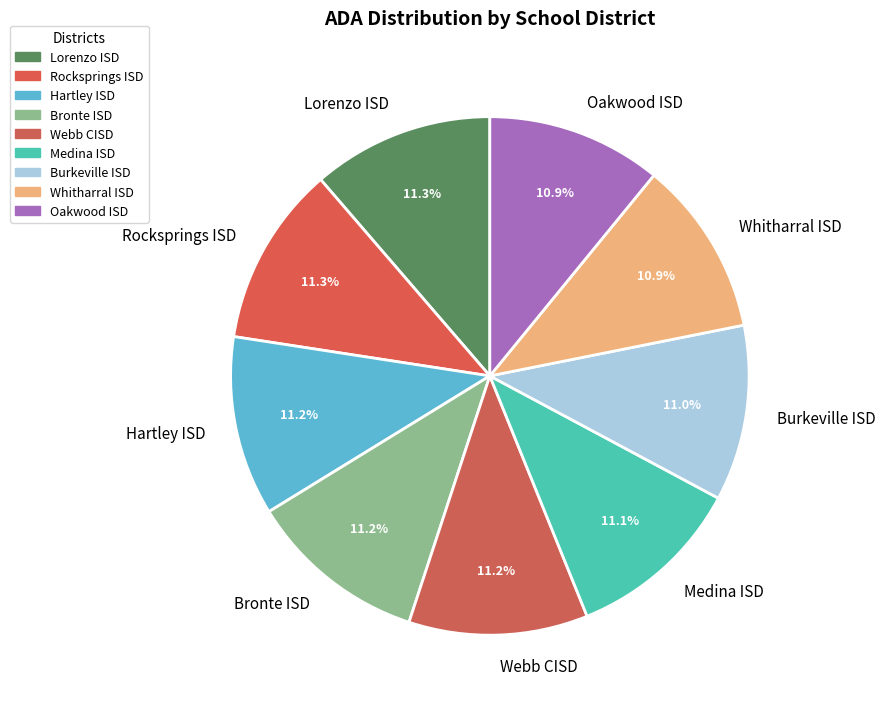

Is there any slice that represents more than half of the pie?

No